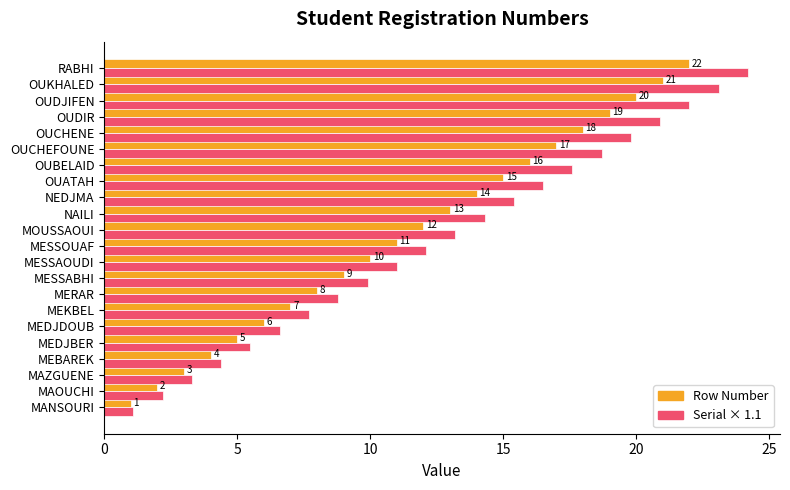

Which category has the highest value across all series?

RABHI